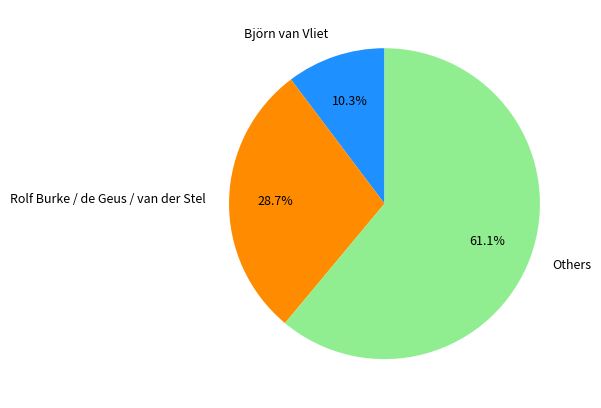

Count the number of slices in the pie.

3